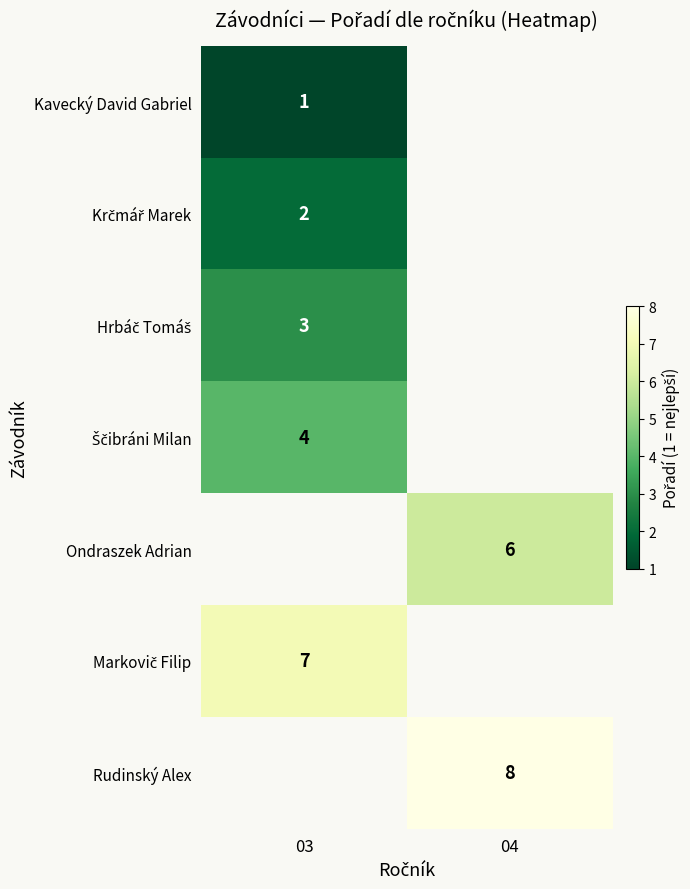

The Ondraszek Adrian series shows 6 at 04. True or false?

True